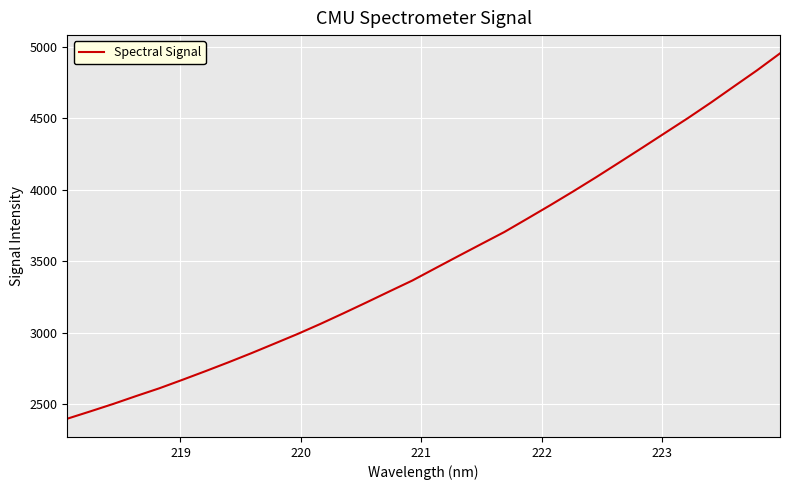

What is the difference between the maximum and minimum values?

2556.3